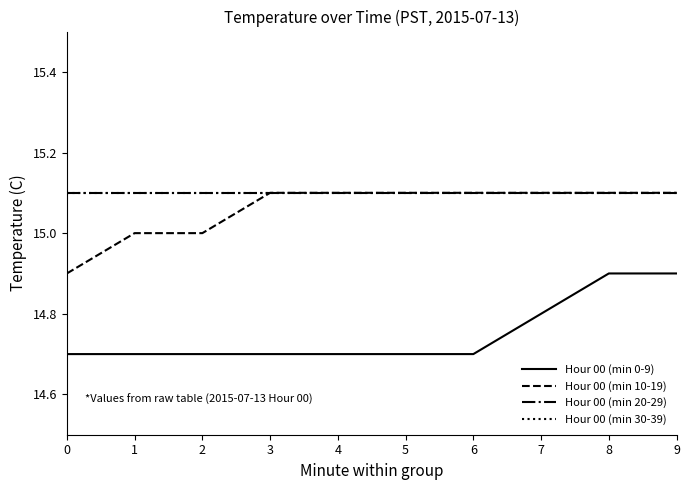

Is this an area chart (filled region under the line)?

No